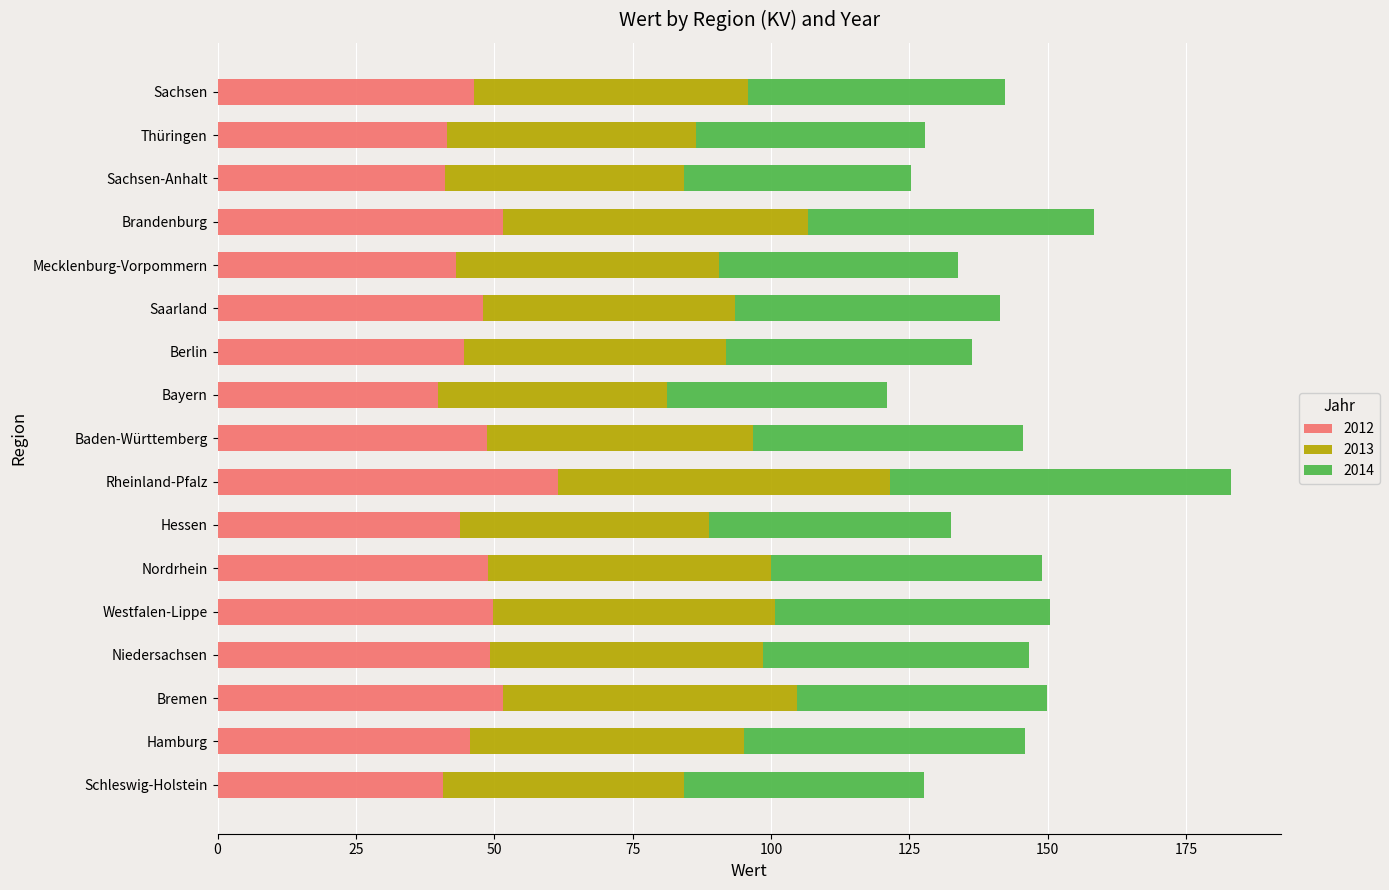

At which category is the sum across all series the highest?

Rheinland-Pfalz